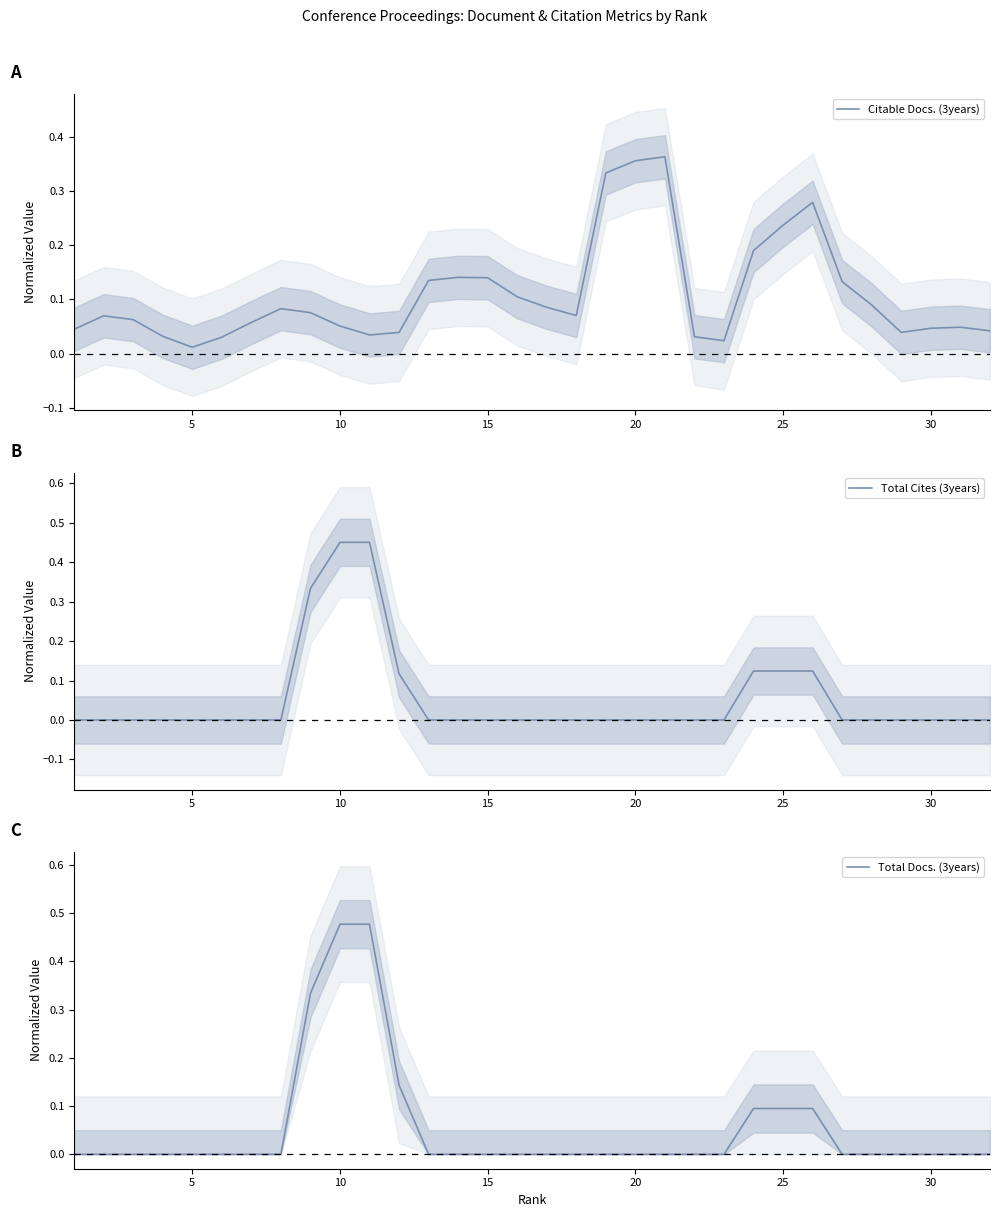

How many values in Total Docs. (3years) are above zero?

7